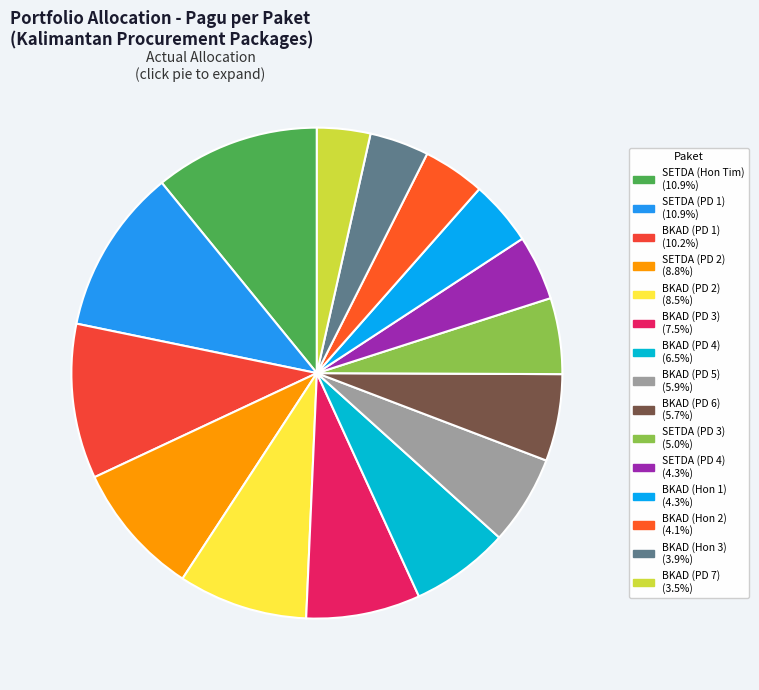

Count the number of slices in the pie.

15